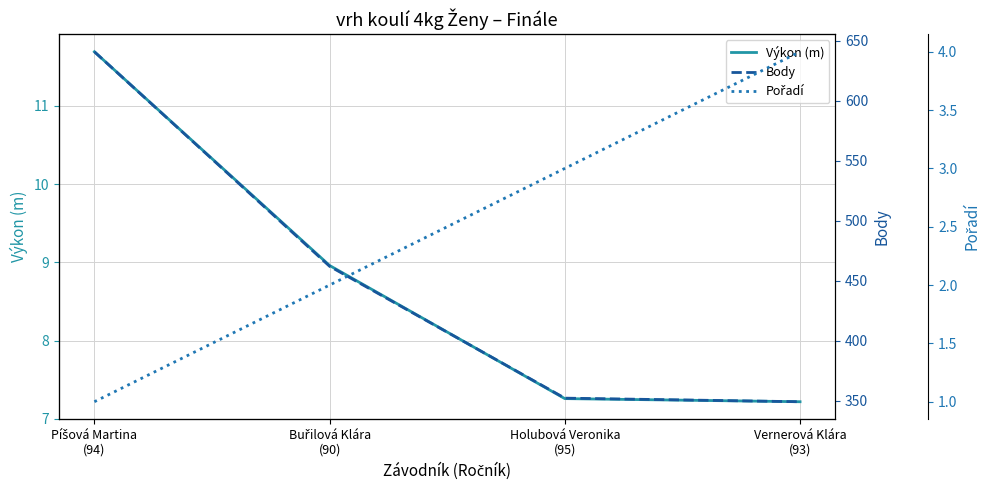

Rank the series at Píšová Martina
(94) from lowest to highest value.

Pořadí, Výkon (m), Body